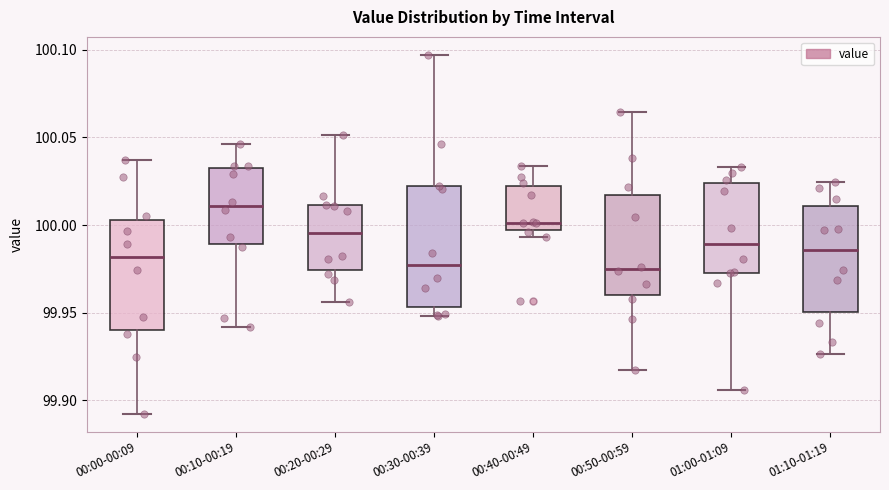

Reading left to right, read every box against the y-axis: the position of its median line, the range the box covers, and the ends of its whiskers. The values are not printed on the chart, so give them approximately, as read against the axis.

00:00-00:09: median 99.980, box 99.940 to 100.005, whiskers 99.890 to 100.035
00:10-00:19: median 100.010, box 99.990 to 100.035, whiskers 99.940 to 100.045
00:20-00:29: median 99.995, box 99.975 to 100.010, whiskers 99.955 to 100.050
00:30-00:39: median 99.975, box 99.955 to 100.020, whiskers 99.950 to 100.095
00:40-00:49: median 100.000, box 99.995 to 100.020, whiskers 99.995 (just below the box's lower edge) to 100.035
00:50-00:59: median 99.975, box 99.960 to 100.015, whiskers 99.915 to 100.065
01:00-01:09: median 99.990, box 99.975 to 100.025, whiskers 99.905 to 100.035
01:10-01:19: median 99.985, box 99.950 to 100.010, whiskers 99.925 to 100.025